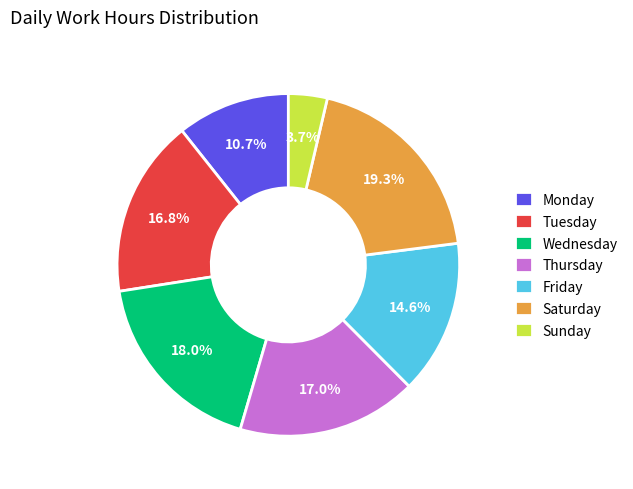

Count the number of slices in the pie.

7